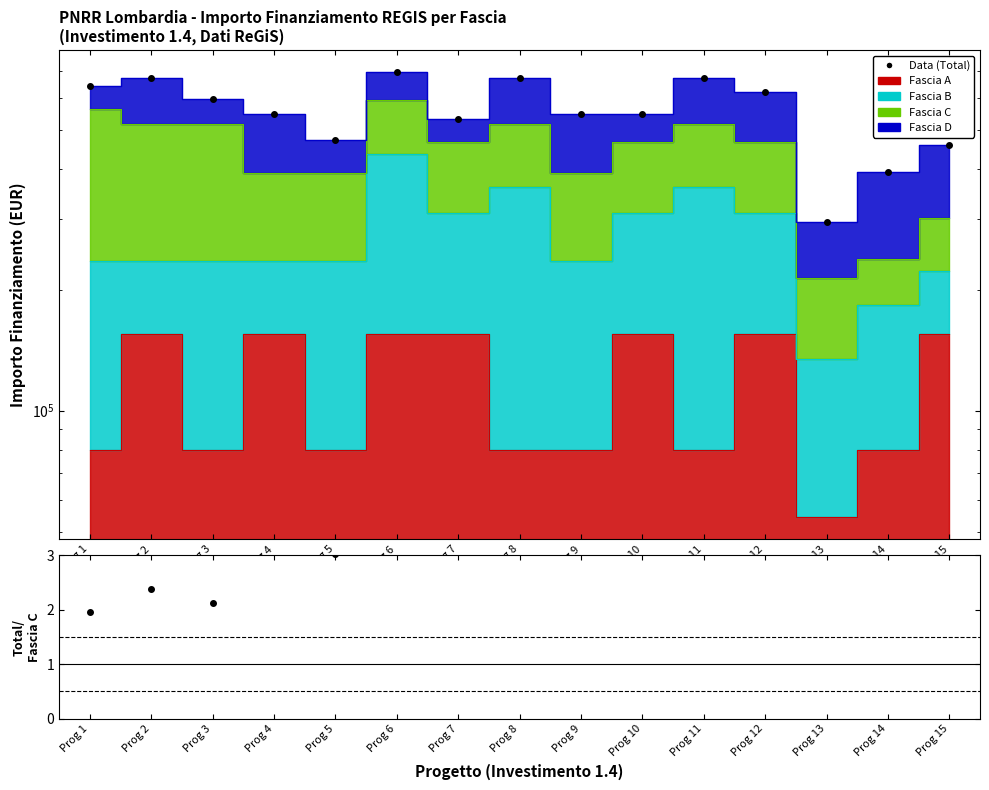

Reading left to right, what are all the values shown in this chart?

Data (Total): 643238.0	671322.0	596010.0	545624.0	470312.0	694844.0	532869.0	671322.0	545624.0	545624.0	671322.0	620936.0	294178.0	393012.0	457557.0
Total/Fascia C: 2.0	2.4	2.1	3.5	3.0	4.5	3.4	4.3	3.5	3.5	4.3	4.0	3.7	7.2	5.7